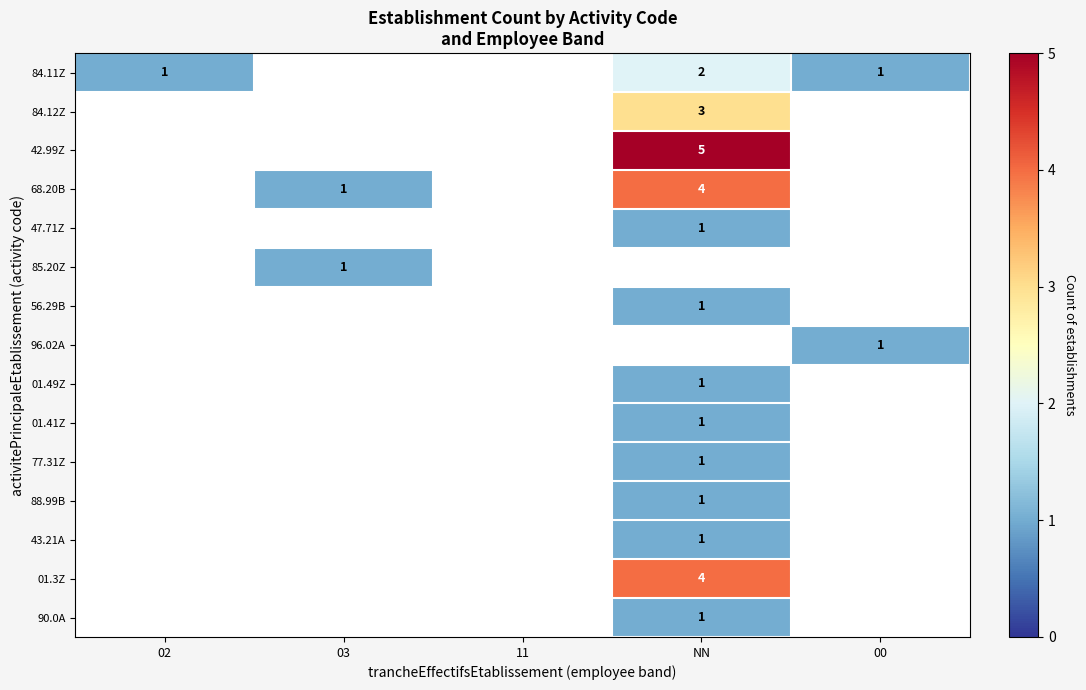

Is it true that 84.11Z equals 1 at 00?

True